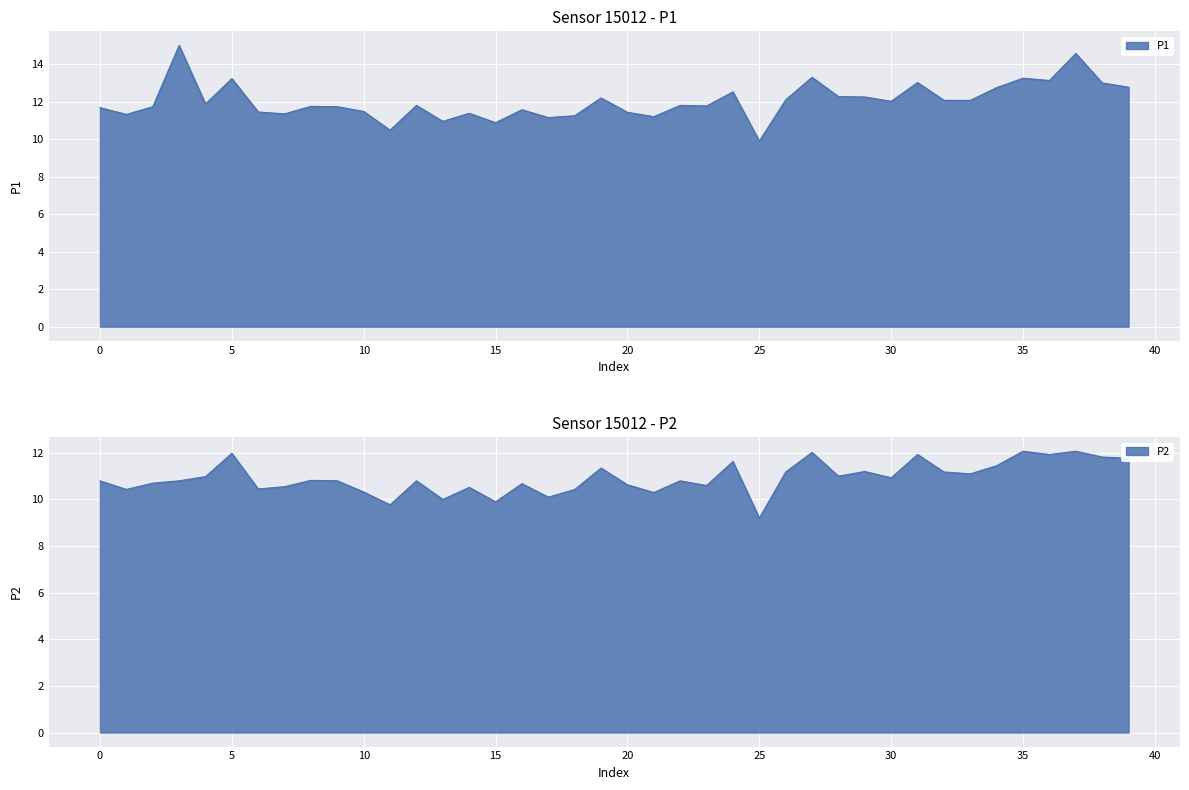

How many lines are shown in the chart?

2